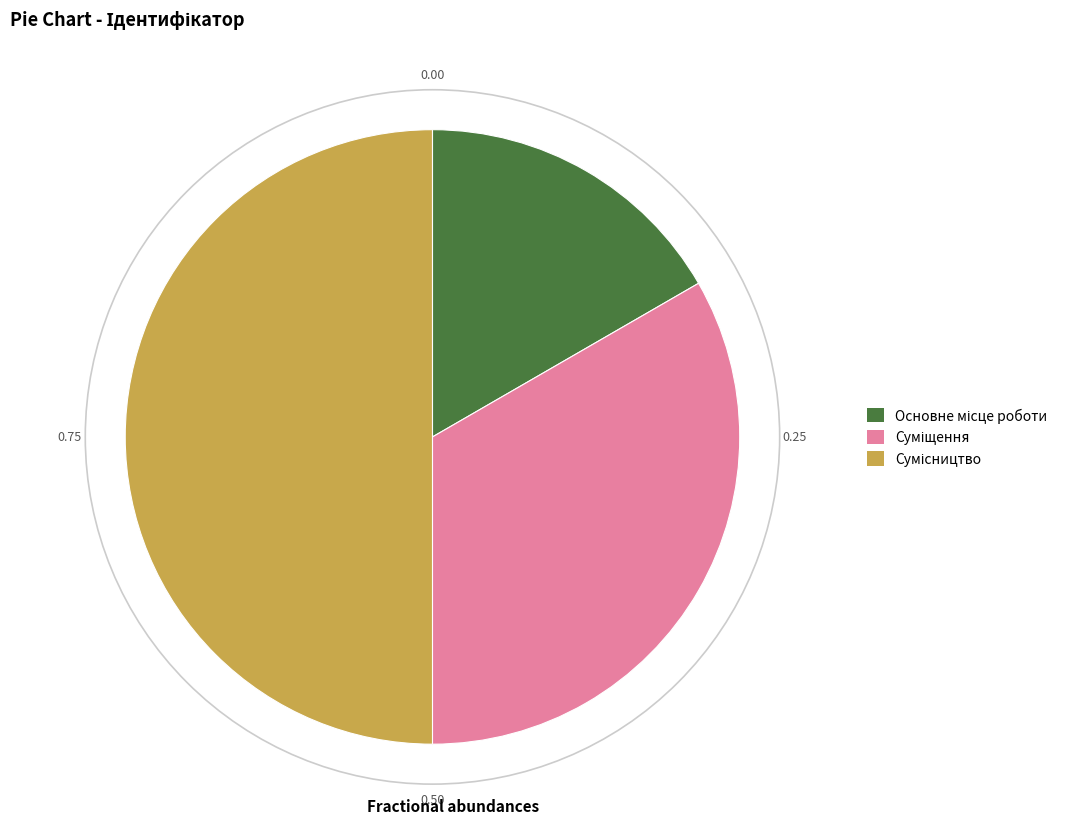

What is the smallest slice in the pie chart?

Основне місце роботи